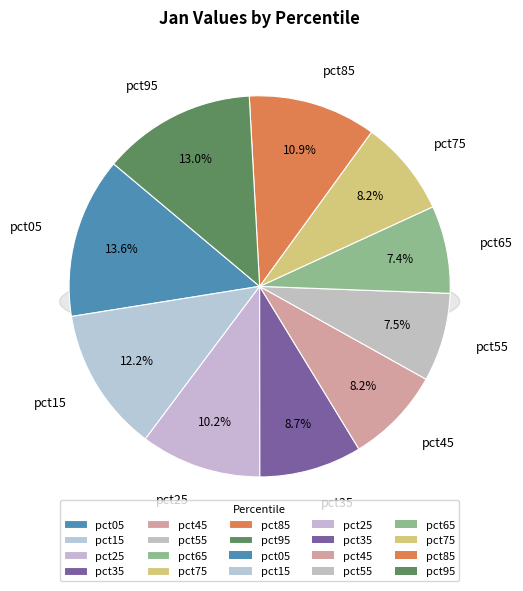

How many slices are in this pie chart?

10